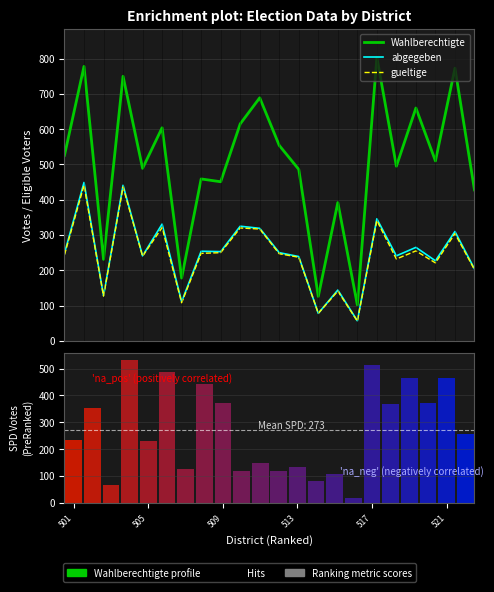

Which has a higher value, 19 or 7?

19